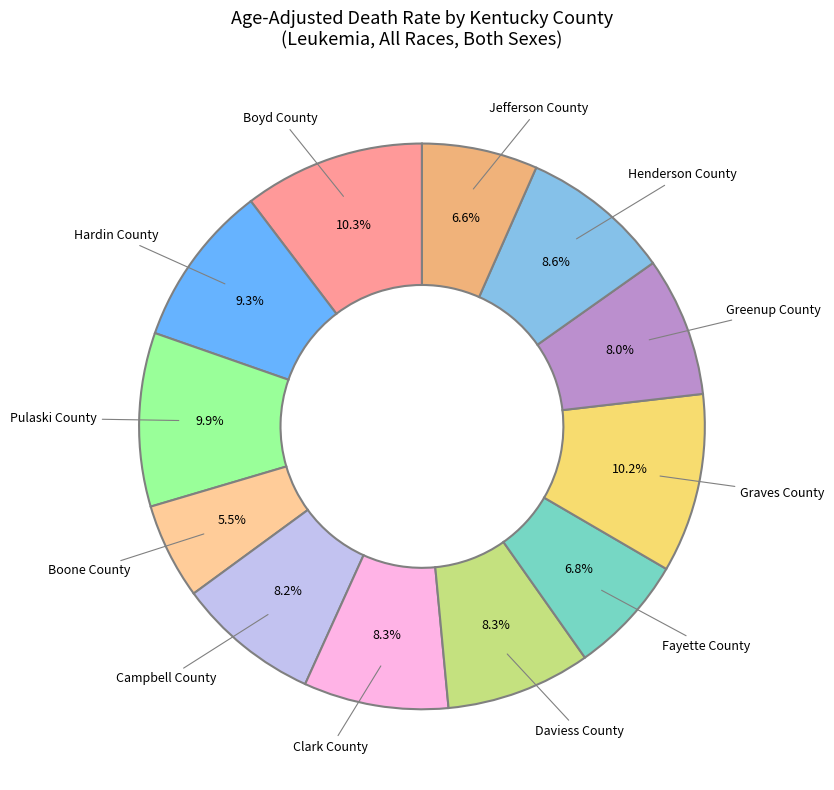

Is Campbell County the majority of the pie?

No